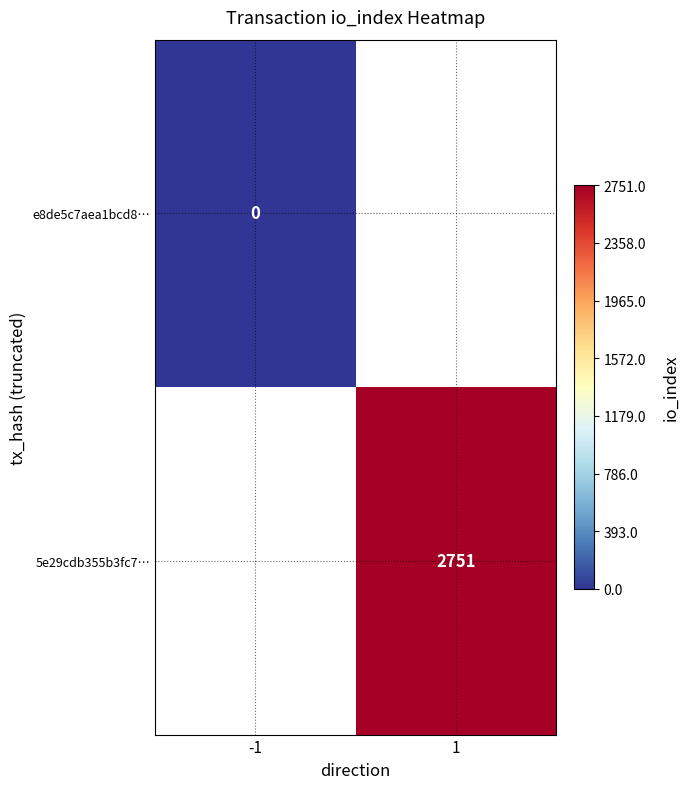

Is the value of e8de5c7aea1bcd8… at -1 greater than the value of 5e29cdb355b3fc7… at 1?

No